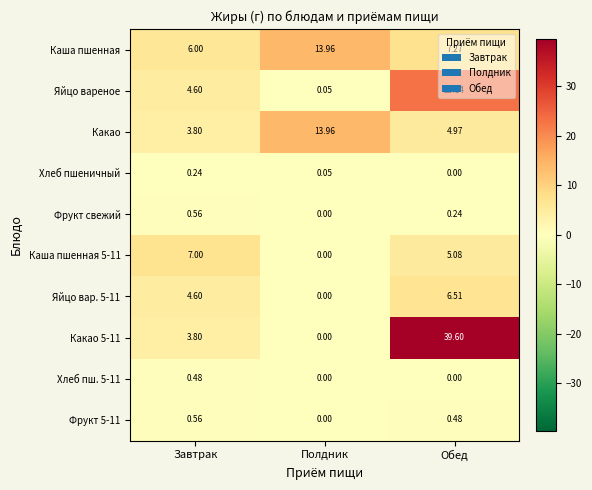

List the labels in order of Фрукт свежий value, smallest first.

Полдник, Обед, Завтрак